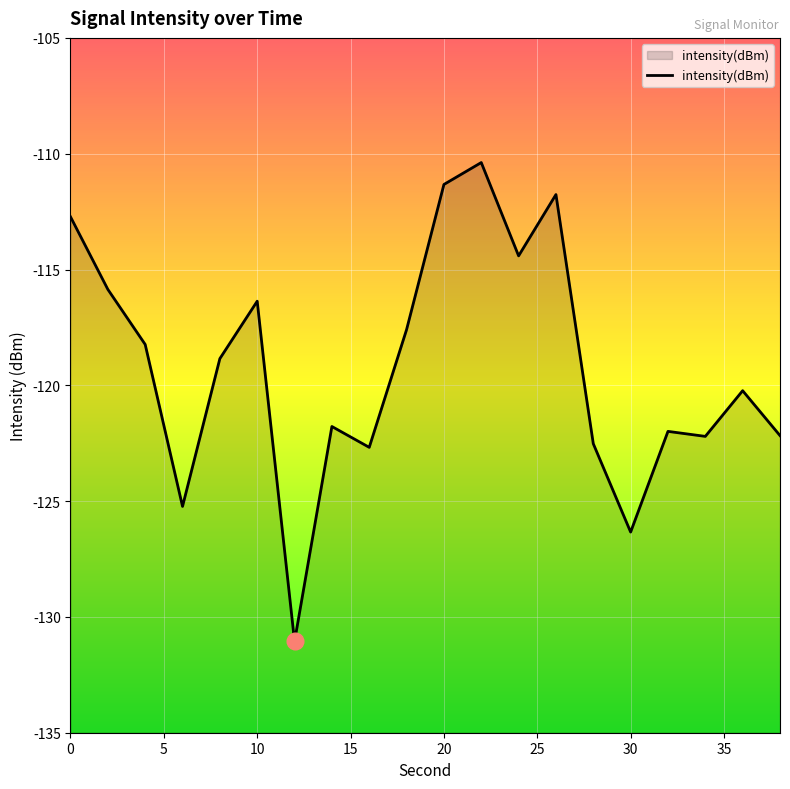

Does the chart display data point markers on the line(s)?

No